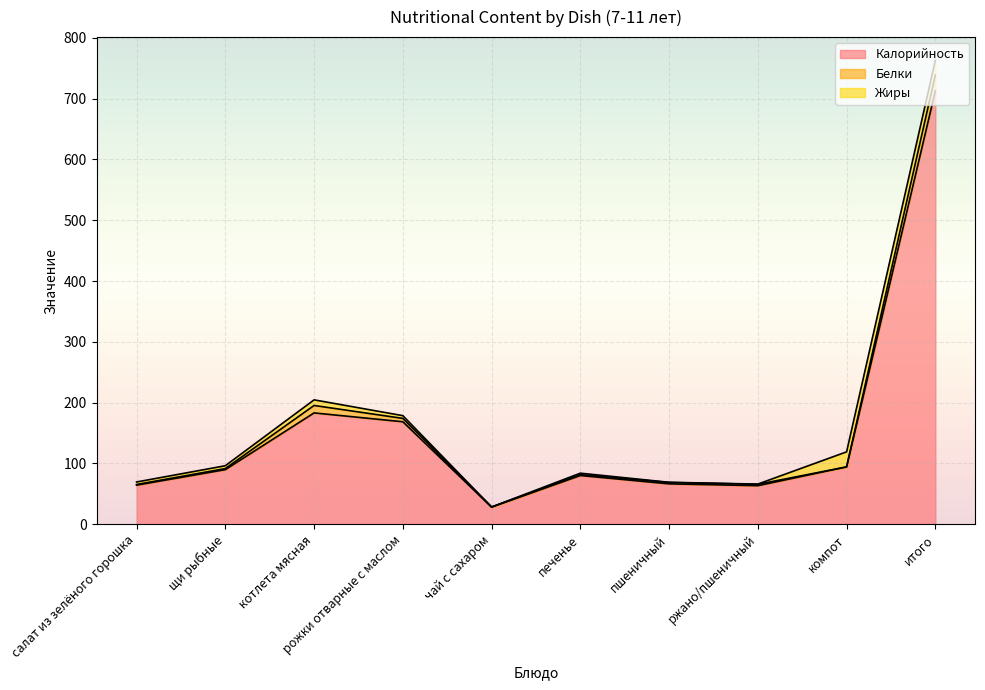

What is the difference between the highest and lowest values at компот?

94.2